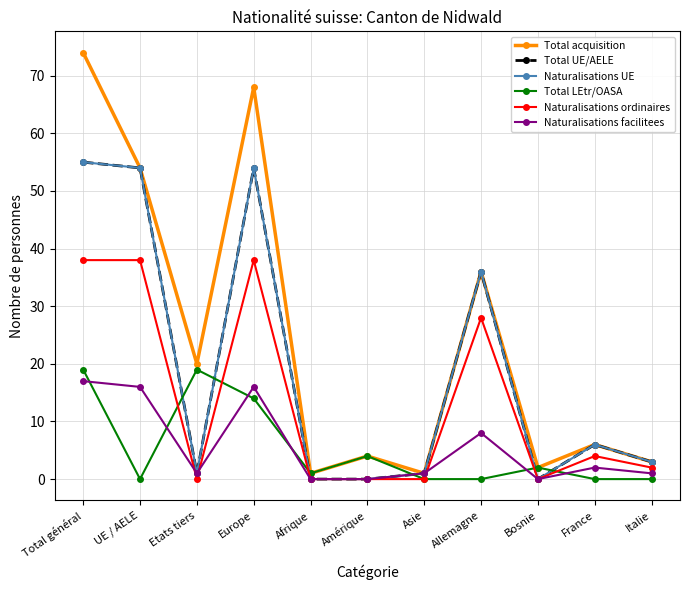

Is this an area chart (filled region under the line)?

No